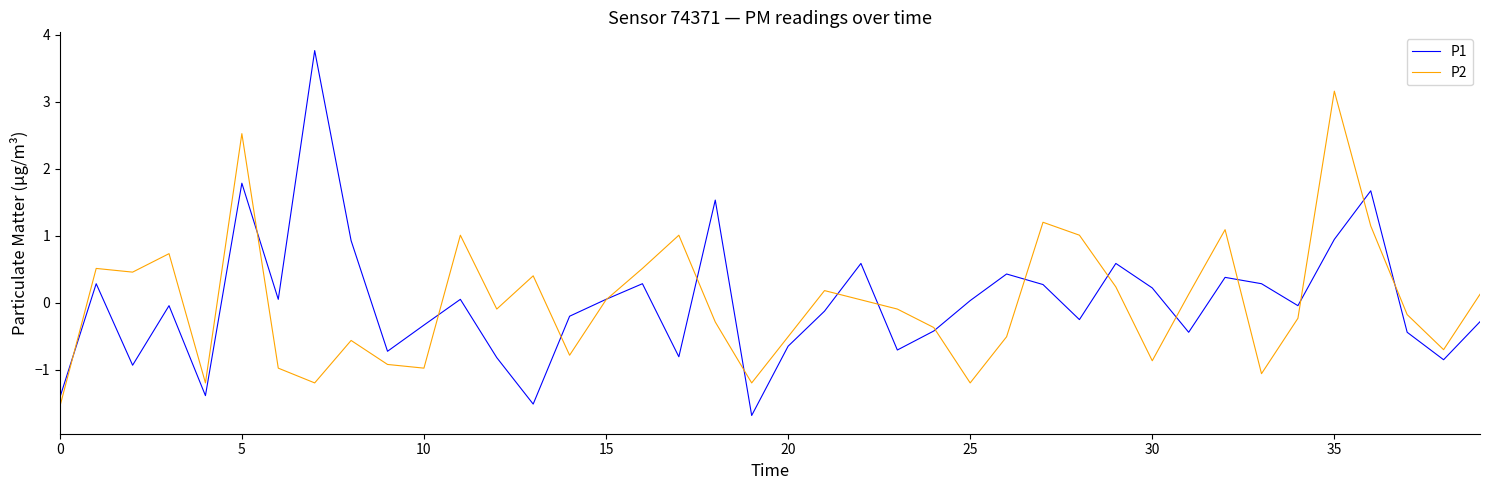

What is the difference between the maximum and minimum values in the P2 series?

4.7